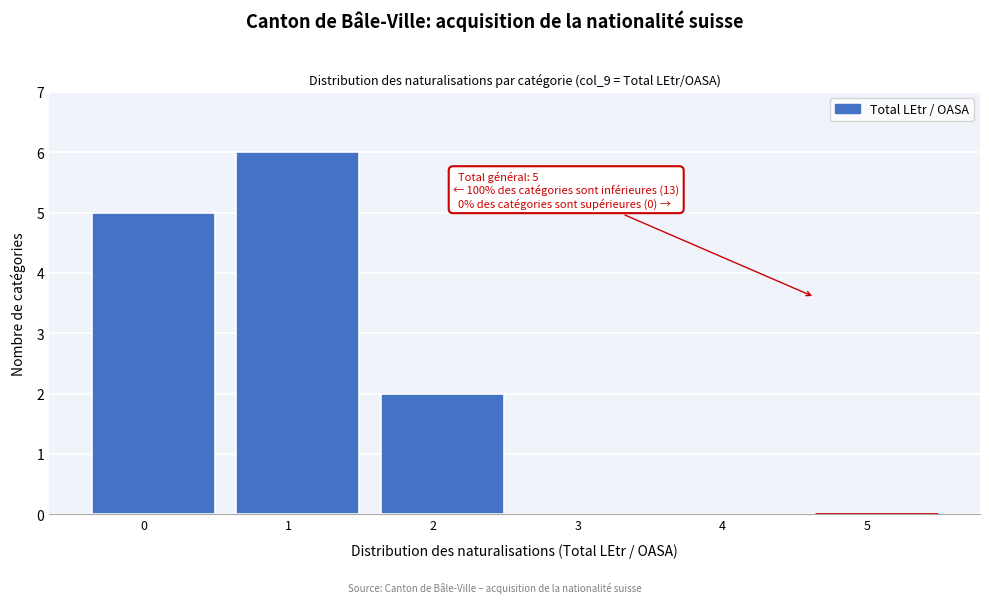

Reading left to right, transcribe all the data shown in this chart.

0=5	1=6	2=2	3=0	4=0	5=0